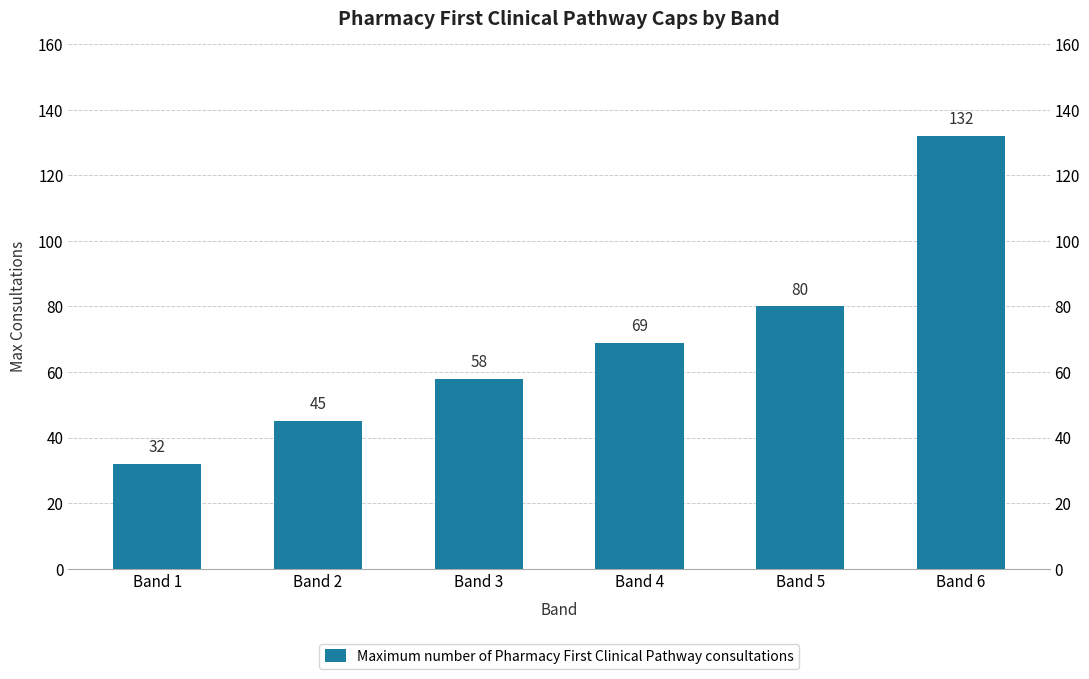

Approximately how many times larger is the value at Band 5 compared to Band 1?

2.5